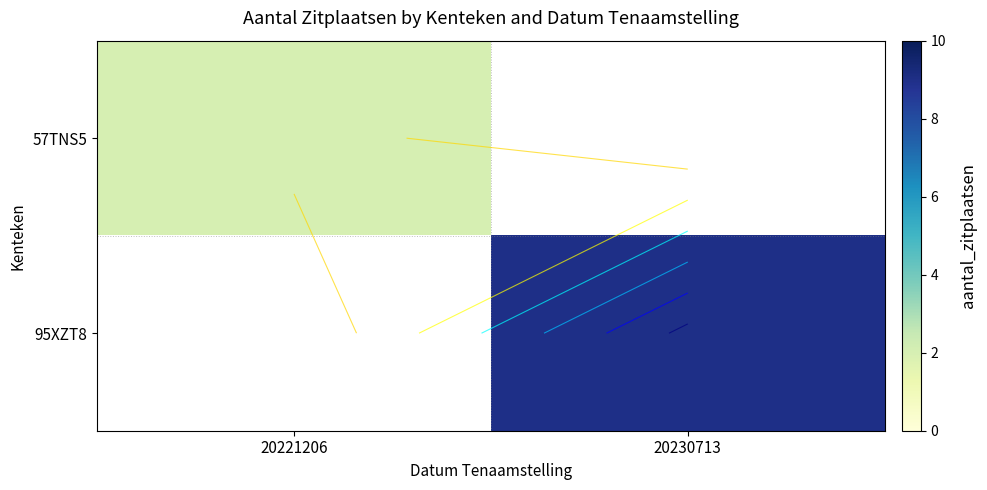

Rank the series by their average value, from lowest to highest.

57TNS5, 95XZT8